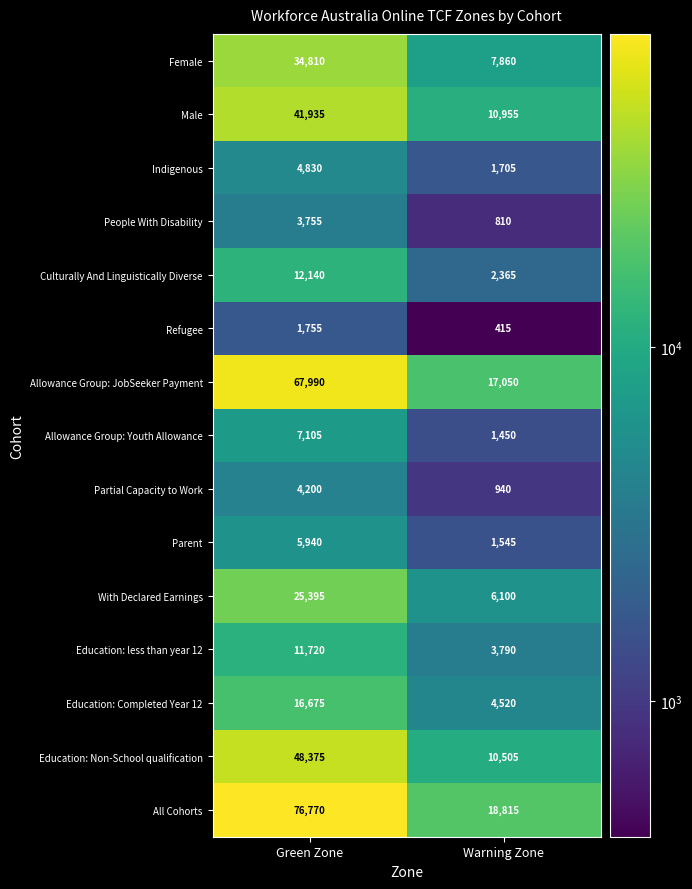

Read the Education: Non-School qualification value at Warning Zone, to the nearest 50.

10500